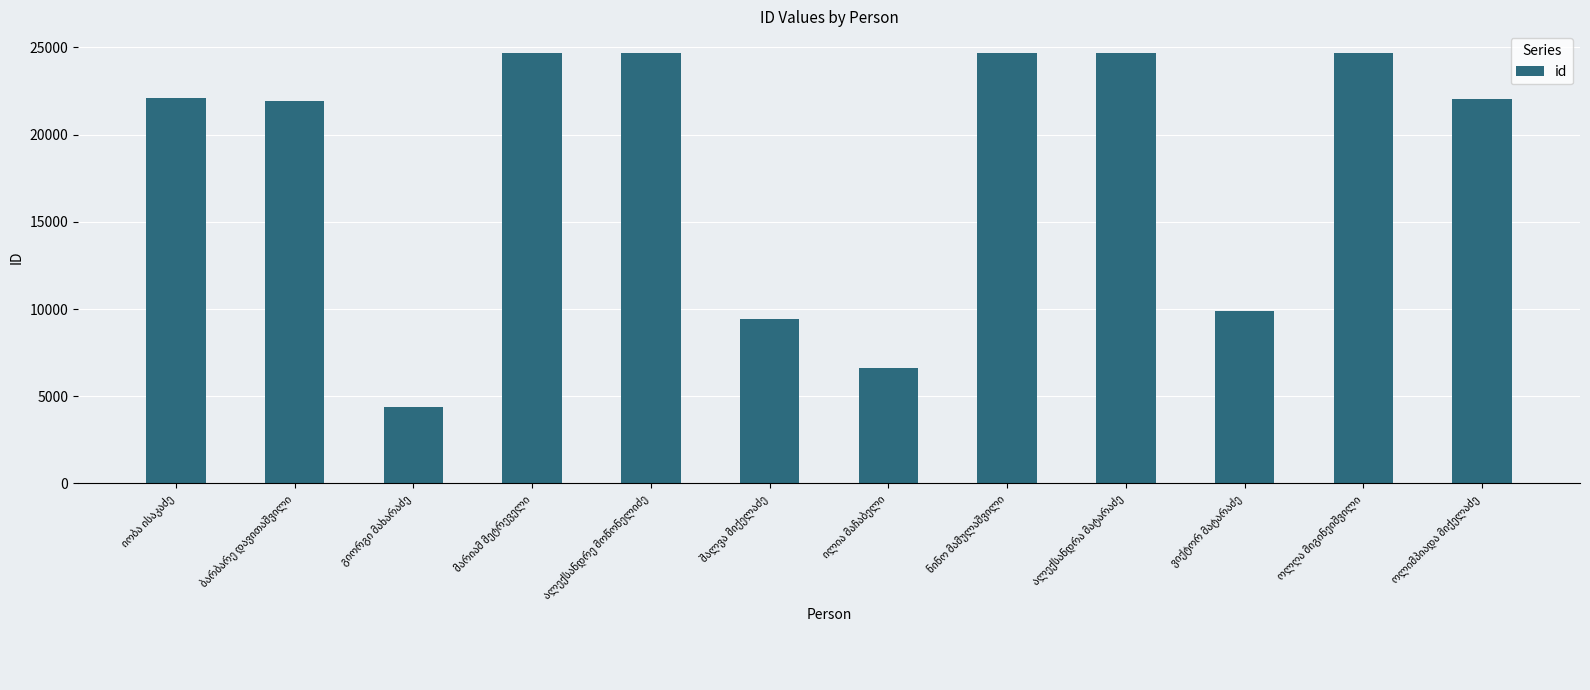

How many categories are shown in the chart?

12